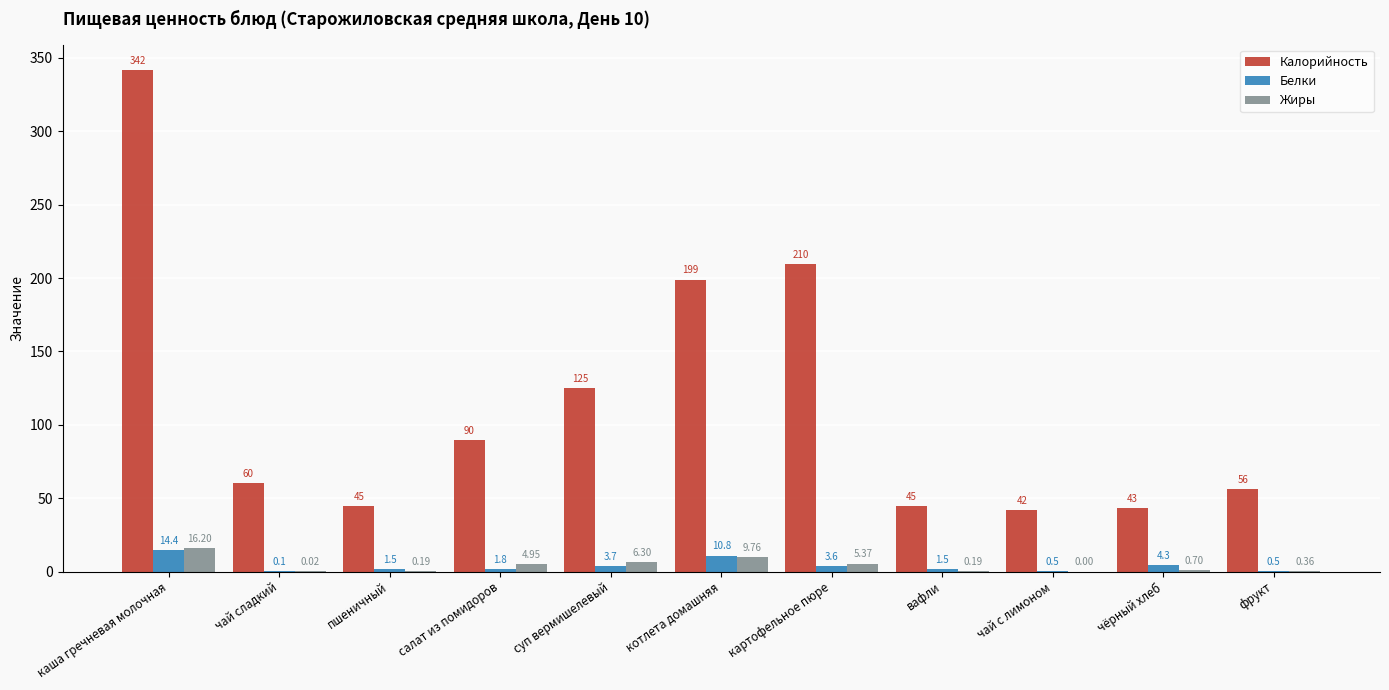

Which category has the highest value in the Жиры series?

каша гречневая молочная